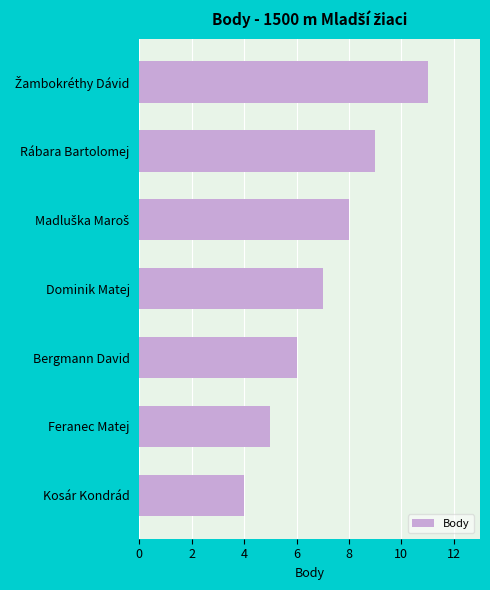

What is the average value?

7